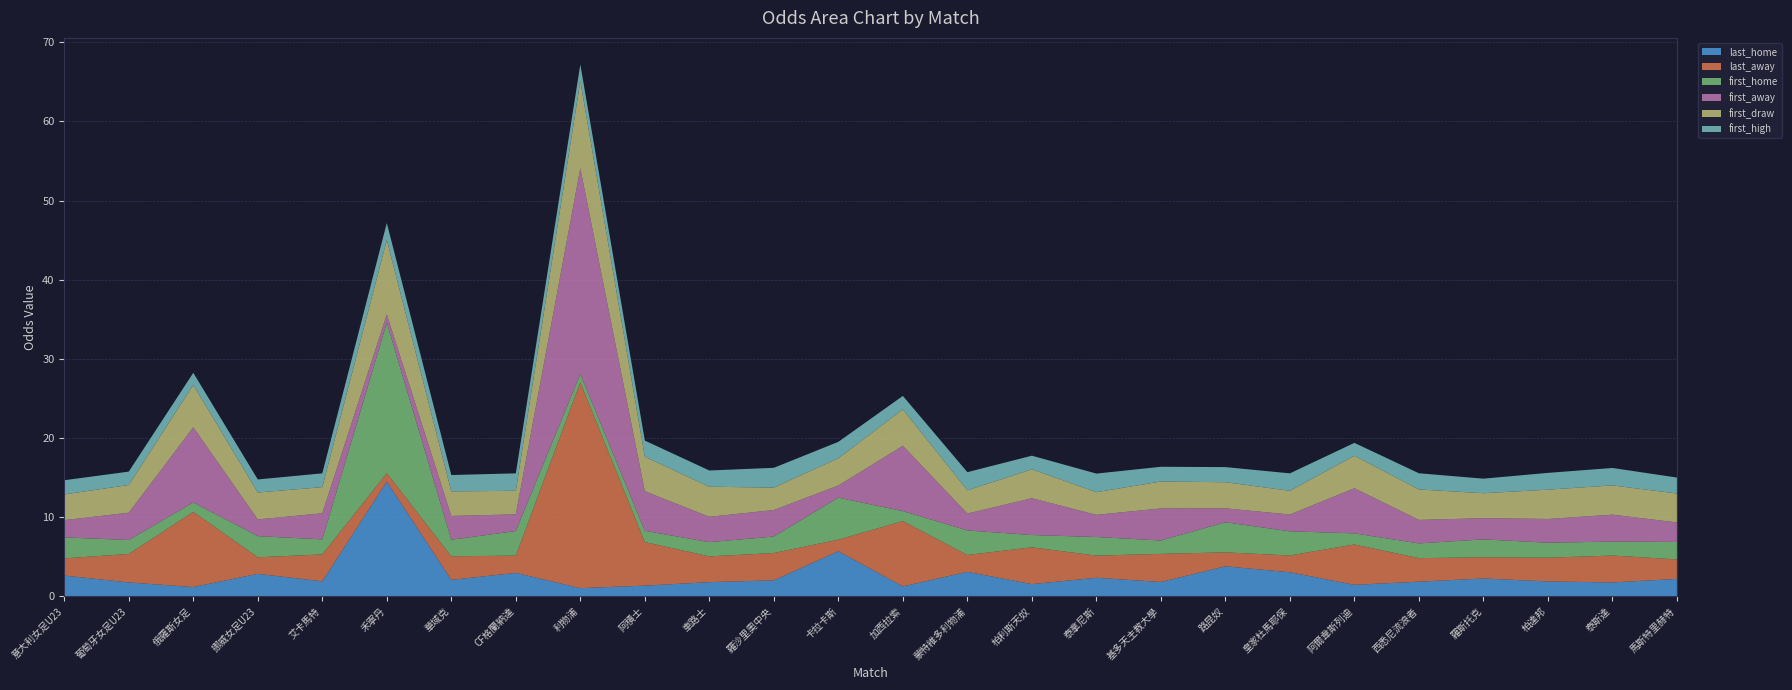

Reading left to right, transcribe all the data shown in this chart.

last_home: 2.6	1.8	1.2	2.9	1.9	14.5	2.1	3.0	1.0	1.4	1.8	2.0	5.7	1.3	3.1	1.6	2.4	1.8	3.8	3.0	1.5	1.9	2.3	1.9	1.8	2.2
last_away: 2.2	3.6	9.5	2.1	3.4	1.1	3.0	2.2	26.0	5.5	3.2	3.5	1.5	8.2	2.1	4.7	2.8	3.5	1.8	2.1	5.1	3.0	2.7	3.0	3.4	2.5
first_home: 2.6	1.8	1.2	2.7	1.9	19.0	2.1	3.1	1.0	1.4	1.8	2.1	5.3	1.3	3.1	1.6	2.4	1.7	3.8	3.0	1.4	1.9	2.3	1.9	1.8	2.2
first_away: 2.2	3.5	9.5	2.1	3.3	1.1	3.0	2.1	26.0	5.0	3.2	3.4	1.5	8.2	2.1	4.7	2.8	4.0	1.8	2.1	5.7	3.0	2.7	3.0	3.4	2.5
first_draw: 3.2	3.5	5.3	3.4	3.3	9.4	3.1	3.0	11.0	4.3	3.8	2.8	3.5	4.6	2.9	3.6	2.9	3.4	3.3	3.0	4.1	3.9	3.1	3.7	3.7	3.6
first_high: 1.8	1.7	1.5	1.6	1.7	2.1	2.1	2.2	2.1	2.0	2.0	2.5	2.1	1.7	2.3	1.7	2.4	1.9	1.9	2.2	1.6	2.0	1.8	2.1	2.2	2.0